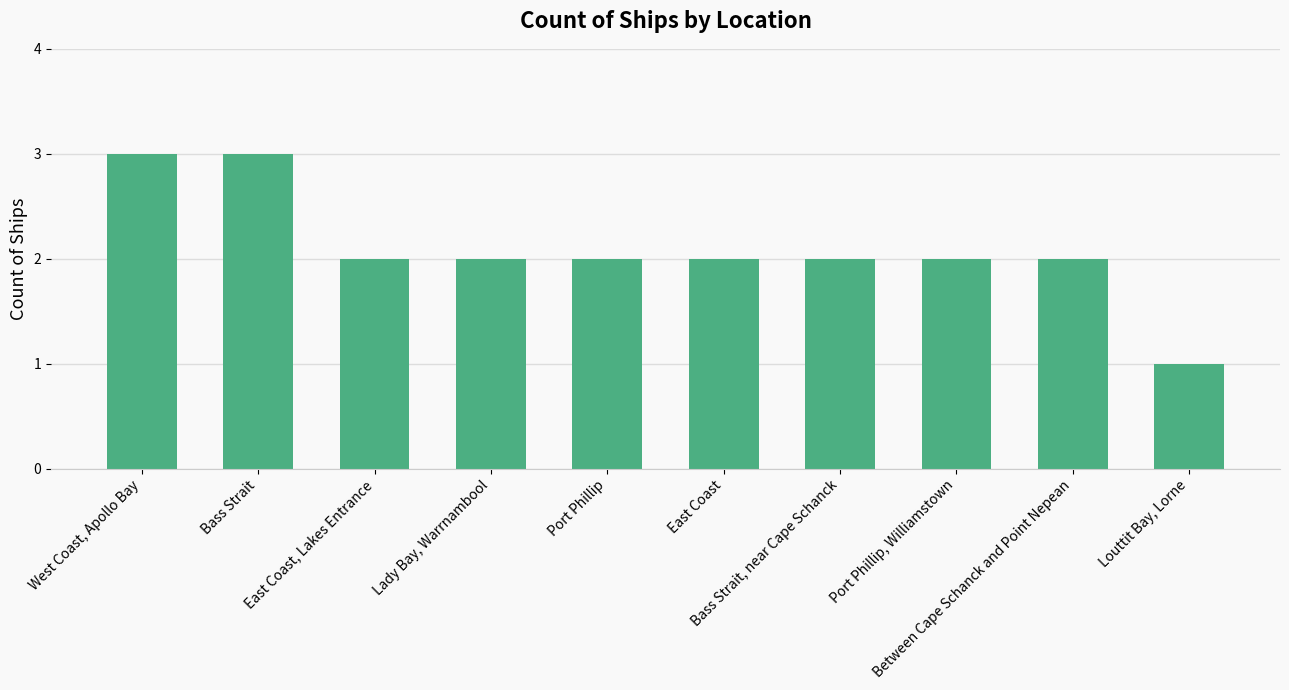

What is the smallest value displayed?

1